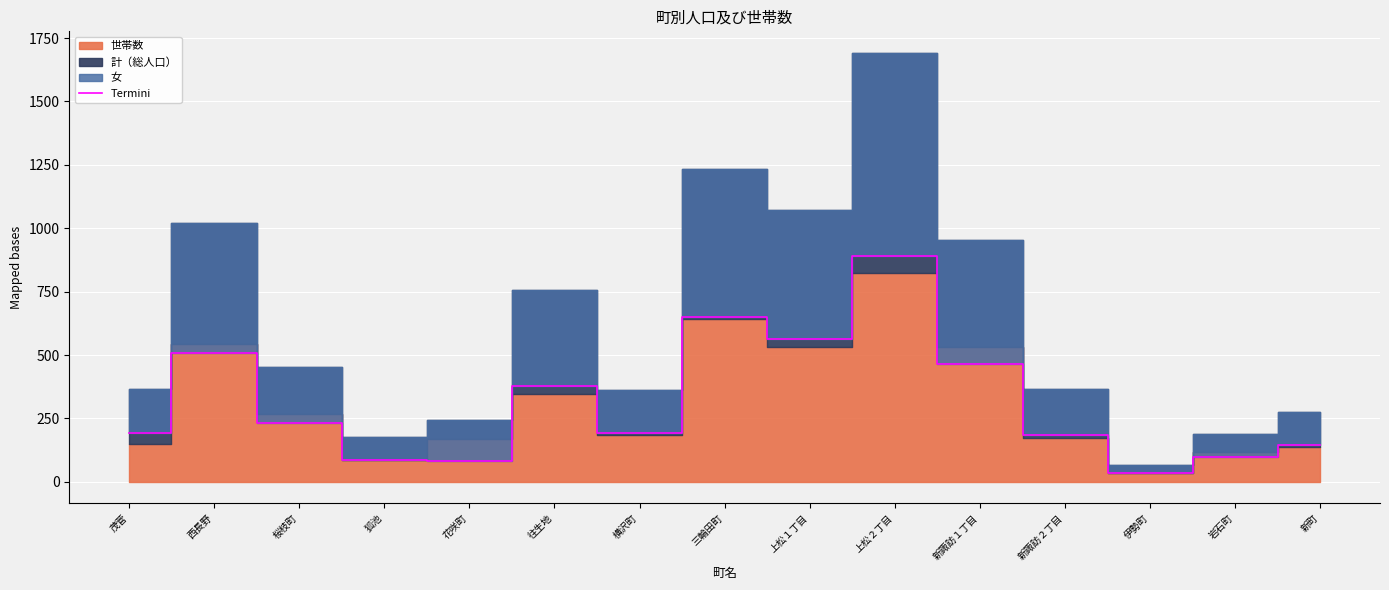

The value of Termini at 新諏訪１丁目 is 463. True or false?

True